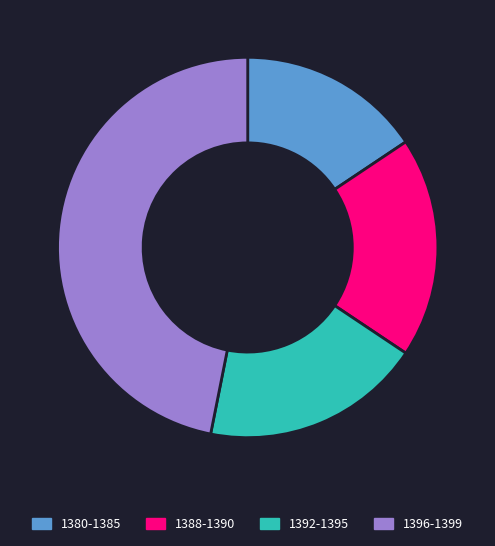

Is it true that 1392-1395 is 13% of the pie?

False